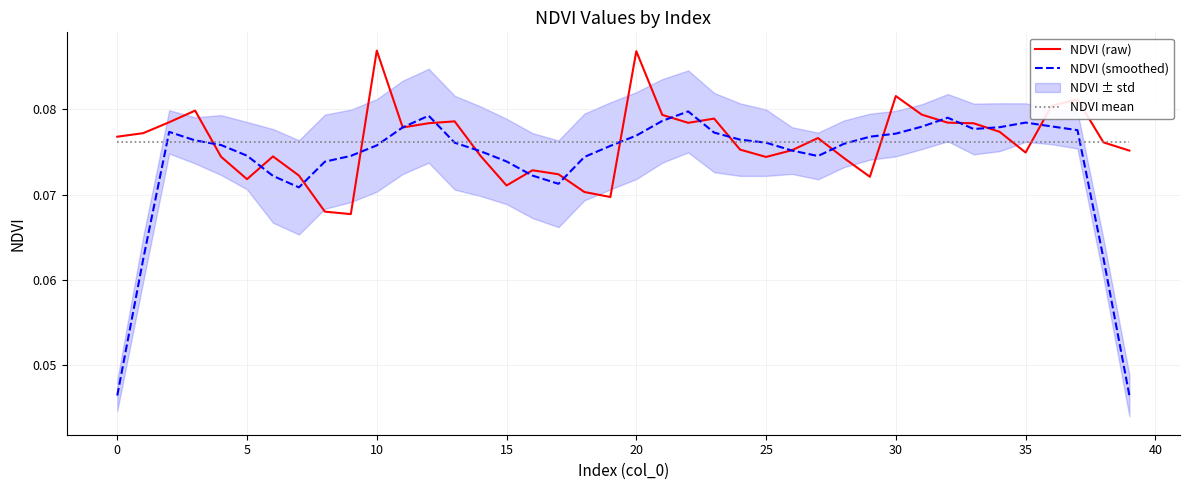

At which category is the sum across all series the highest?

20